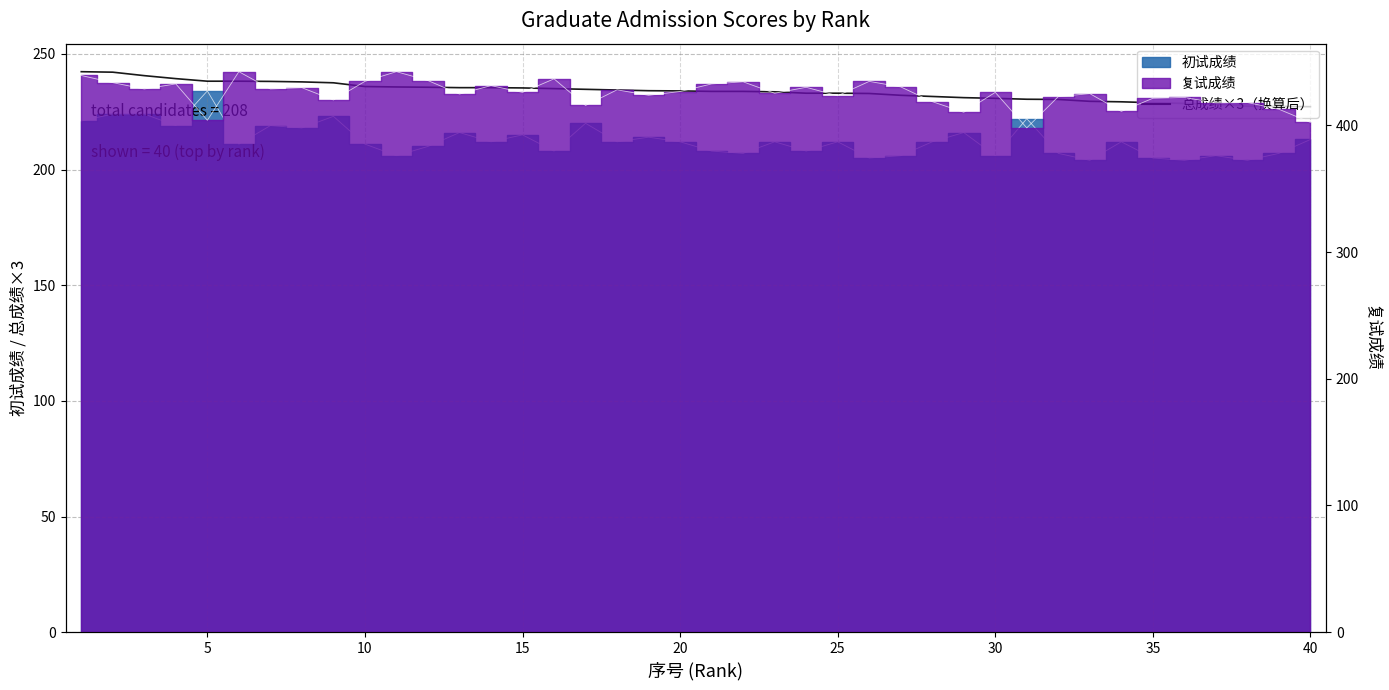

Count the number of values greater than 234.

19